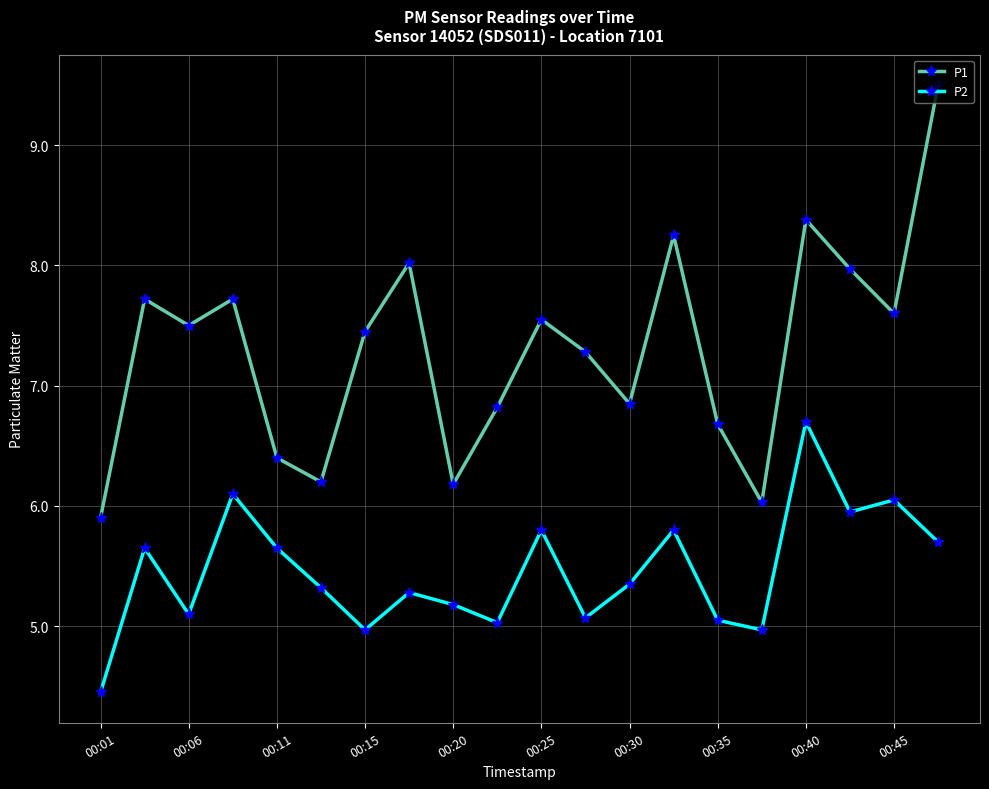

Which series has the largest total across all categories?

P1